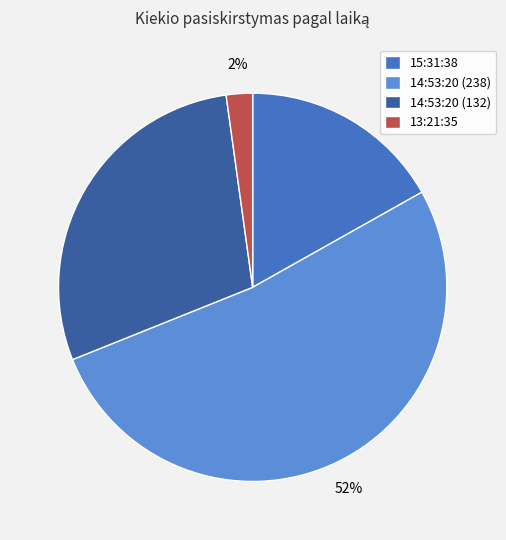

Rank the categories by value from lowest to highest.

13:21:35, 15:31:38, 14:53:20 (132), 14:53:20 (238)